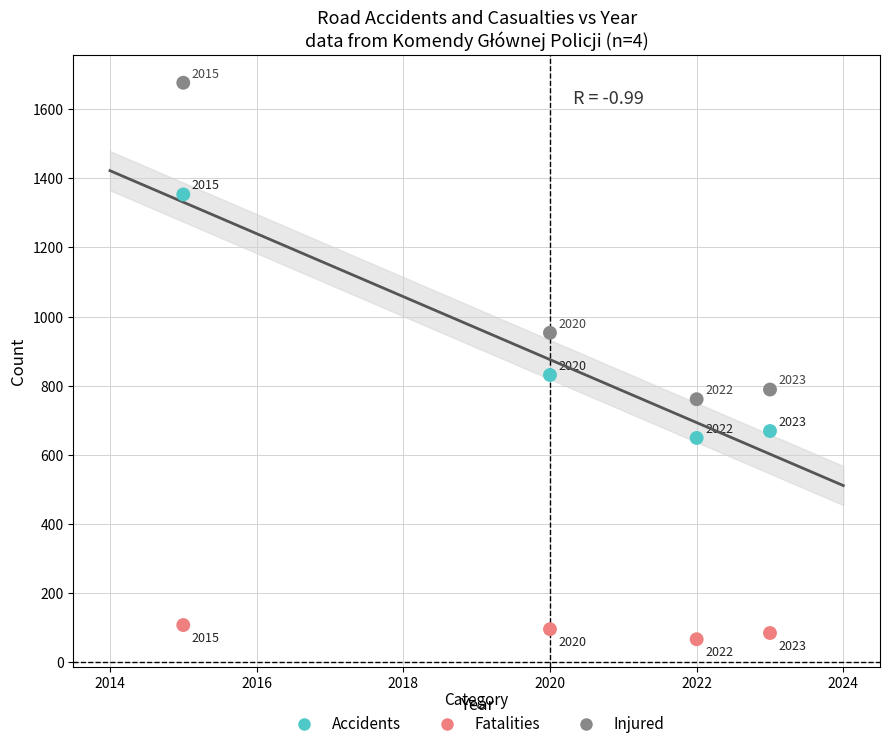

Which series reaches the maximum Y coordinate?

Injured